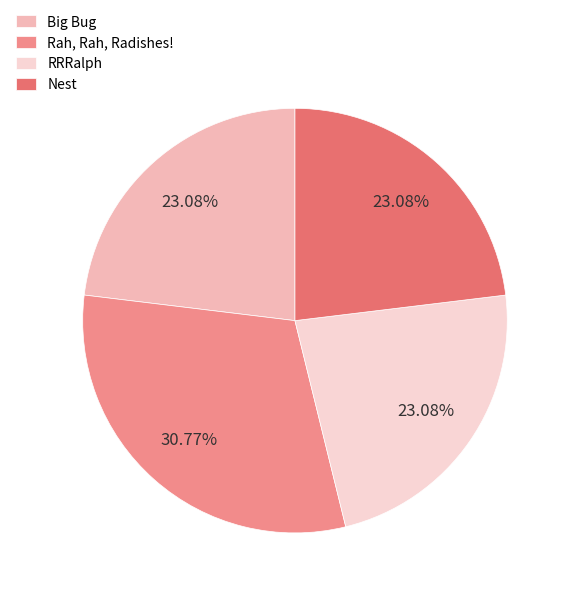

How many segments does this pie chart have?

4